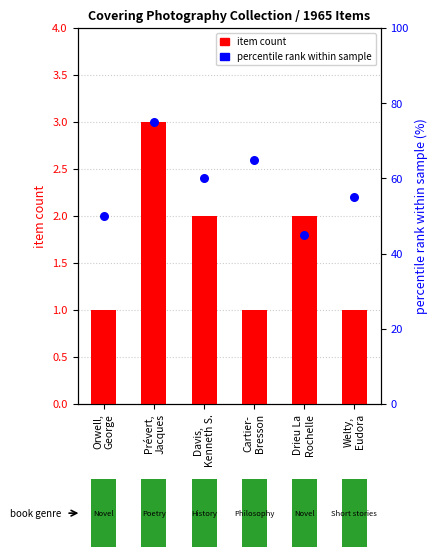

Is the value of item count at Davis,
Kenneth S. greater than the value of percentile rank within sample at Davis,
Kenneth S.?

No